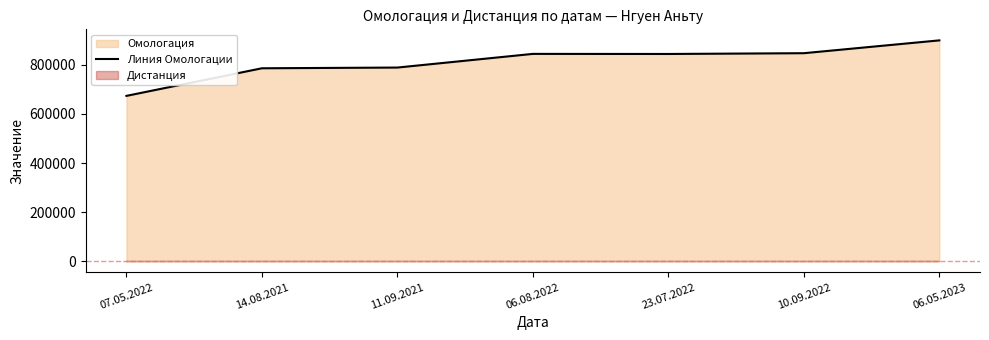

What is the smallest value displayed?

673675